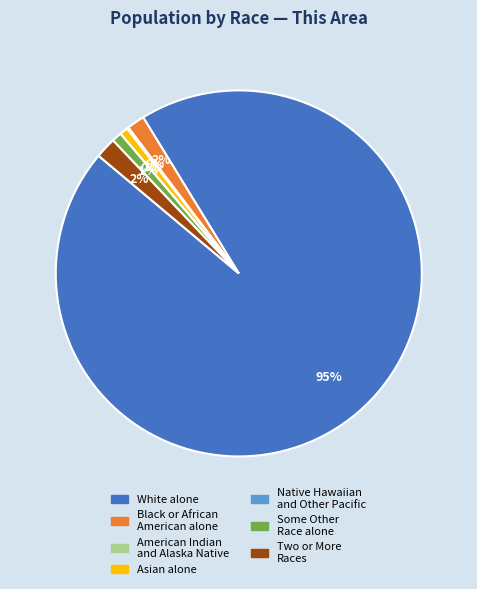

What is the majority slice?

White alone